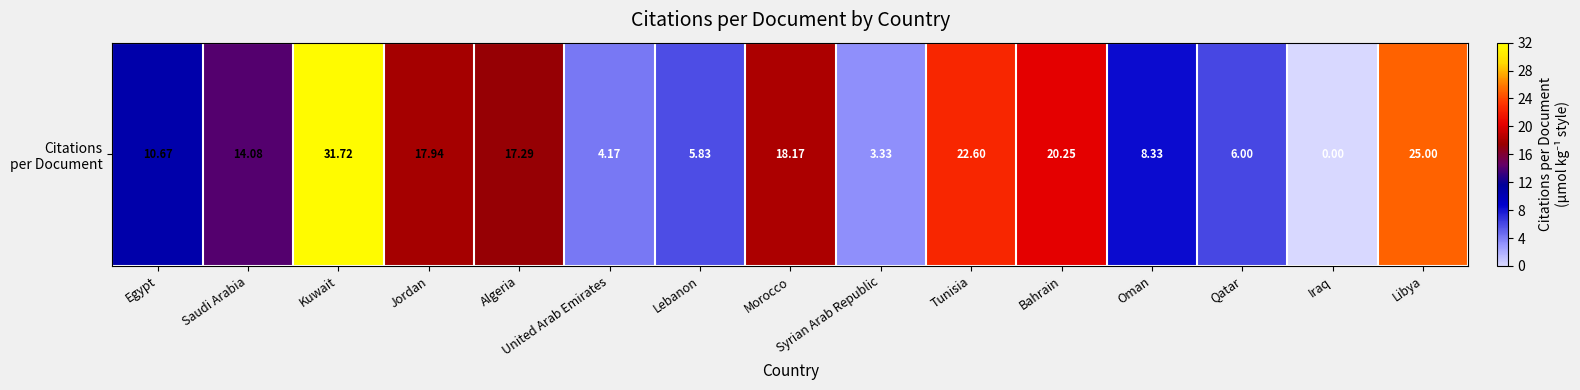

Is it true that the value at Oman is 8.3?

True